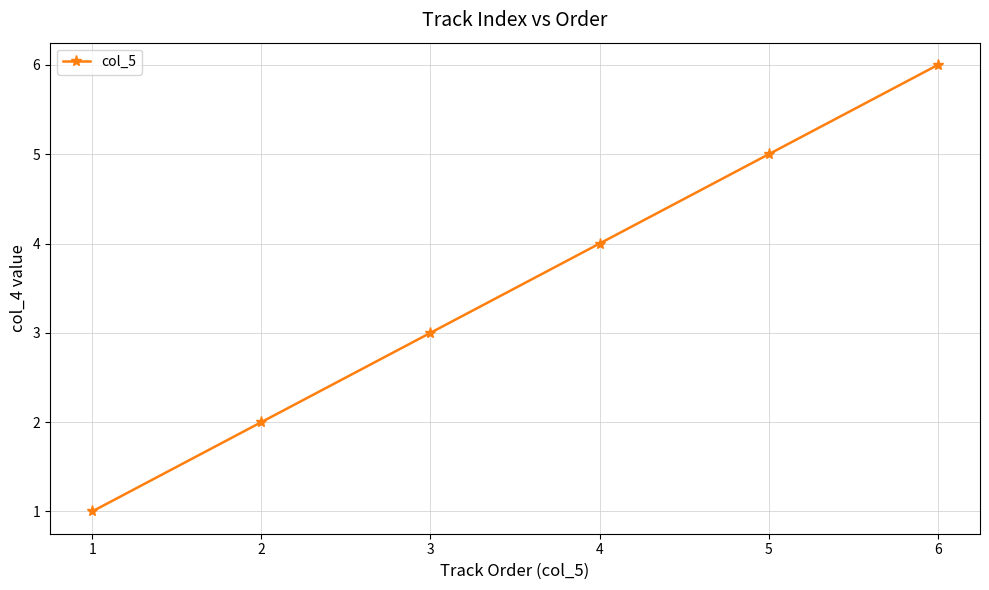

How many lines are shown in the chart?

1